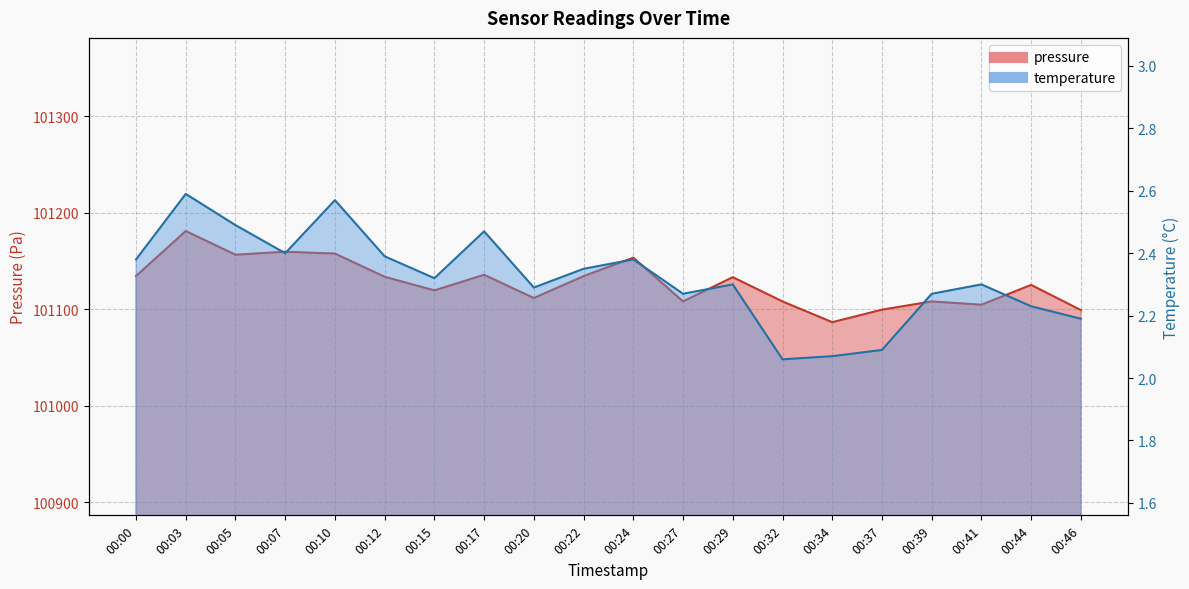

Which label corresponds to the largest value in the chart?

00:03